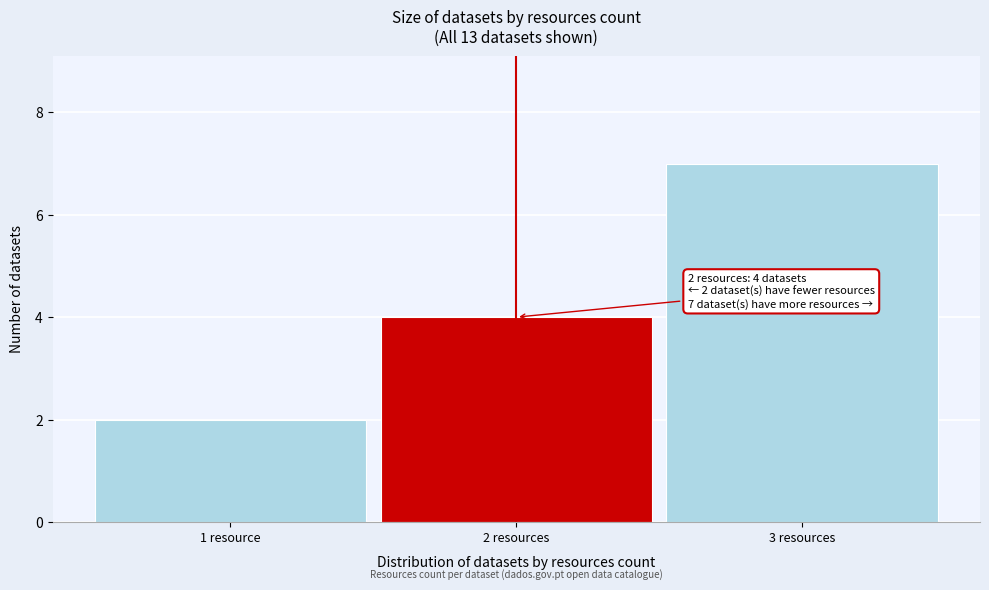

Reading left to right, what are all the values shown in this chart?

2	4	7